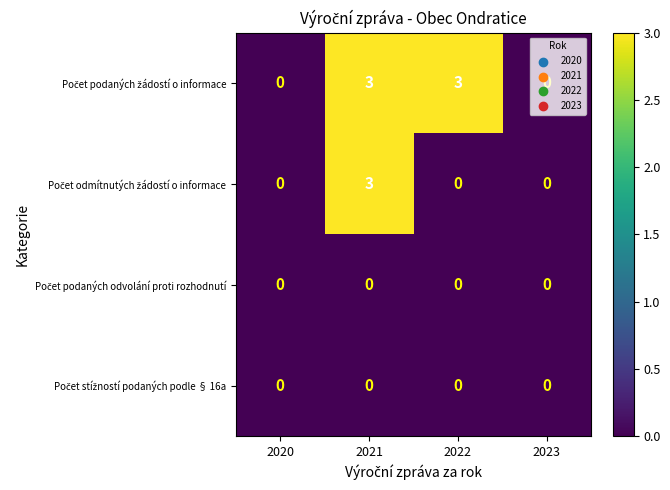

What is the maximum value shown in the chart?

3